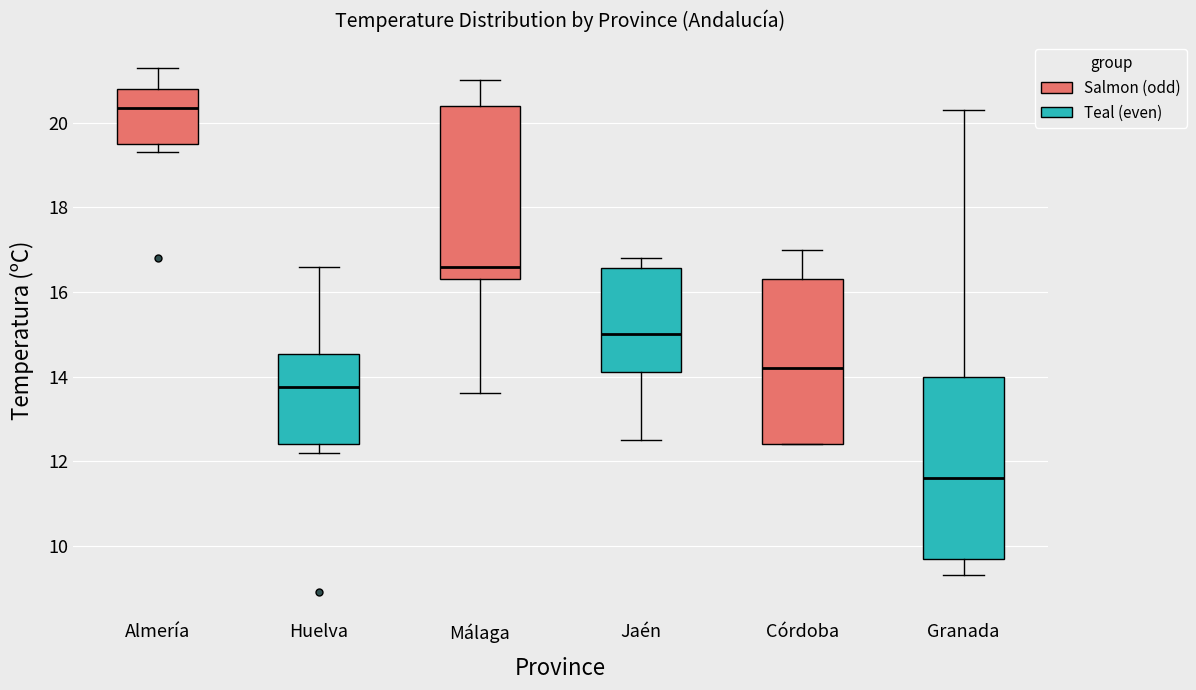

Where is the upper edge of the box for Almería on the y-axis? The values are not printed on the chart, so give them approximately, as read against the axis.

20.8